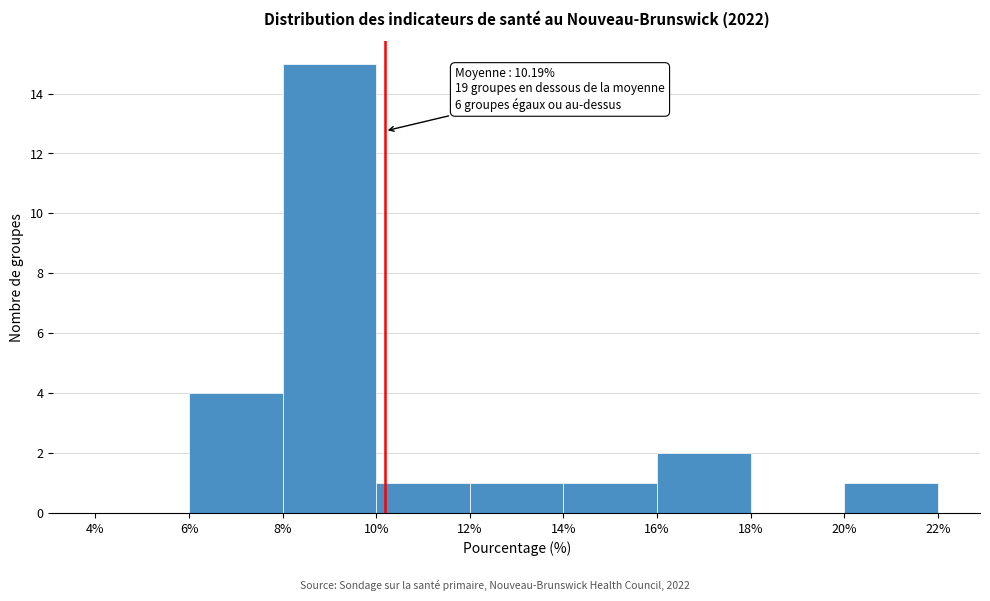

Which range on the x-axis has the tallest bar?

8% to 10%